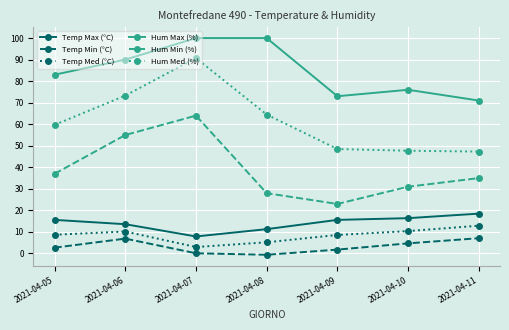

What is the spread (max minus min) of values at 2021-04-11?

63.9